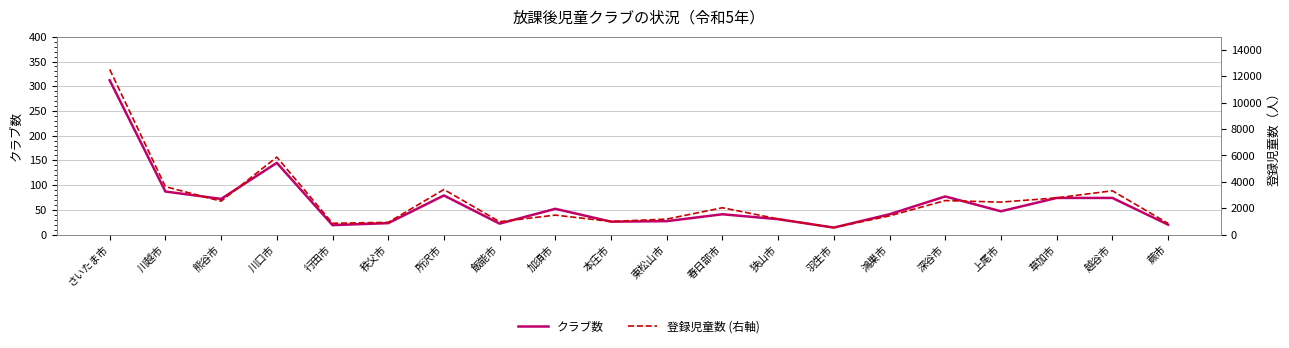

How many data points in 登録児童数 (右軸) are above 2030?

9